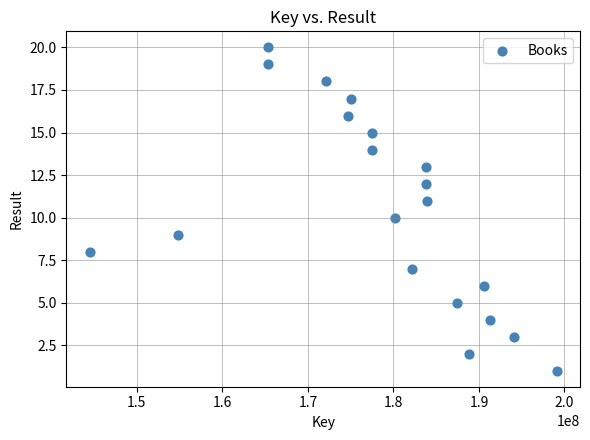

What is the range of X values (max minus min)?

54600473